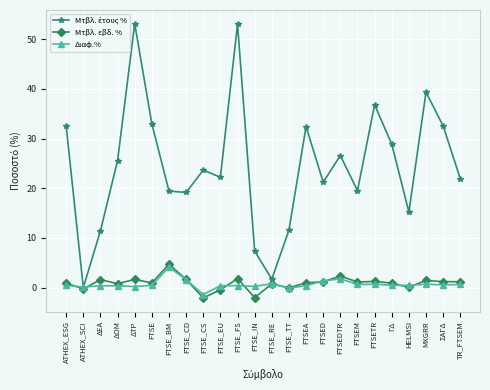

The value of Μτβλ. εβδ. % at FTSE_TT is -0.0. True or false?

True